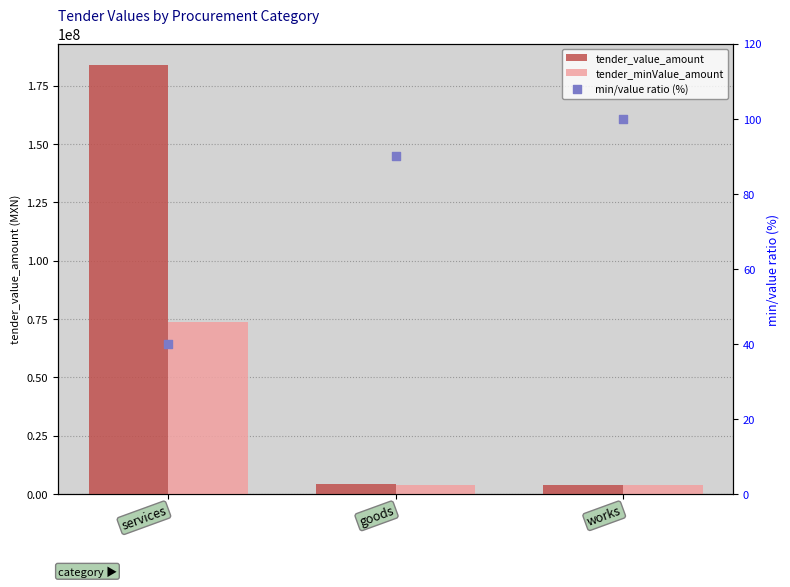

What are all the series names shown in the legend?

tender_value_amount, tender_minValue_amount, min/value ratio (%)